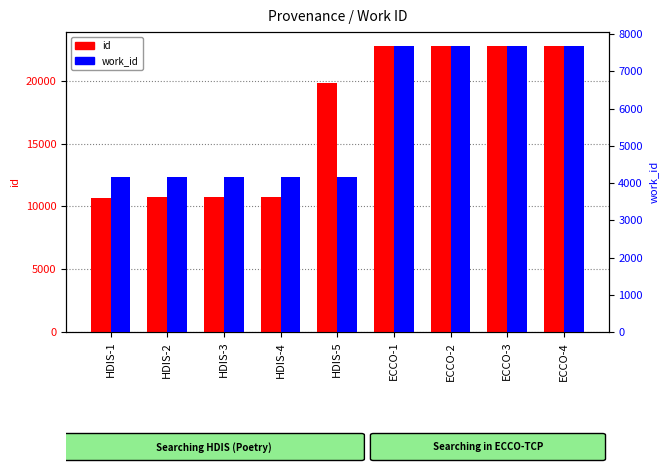

How many categories are shown in the chart?

9